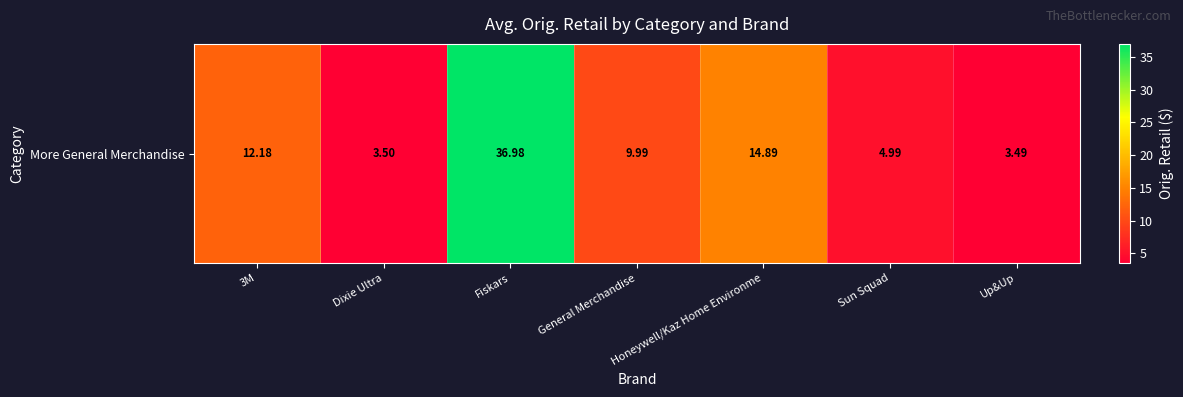

The value at 3M is 12.2. True or false?

True